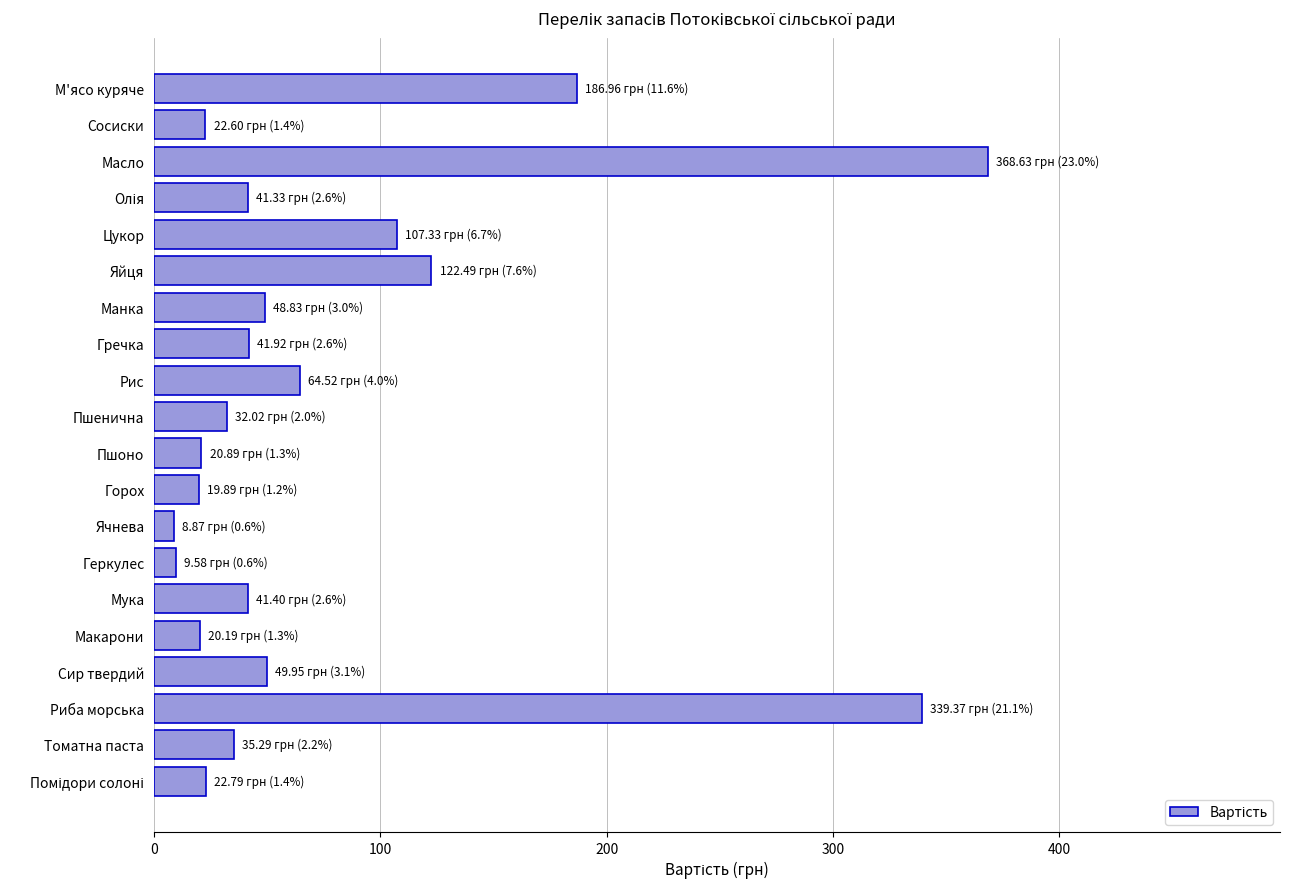

What is the maximum value shown in the chart?

368.6